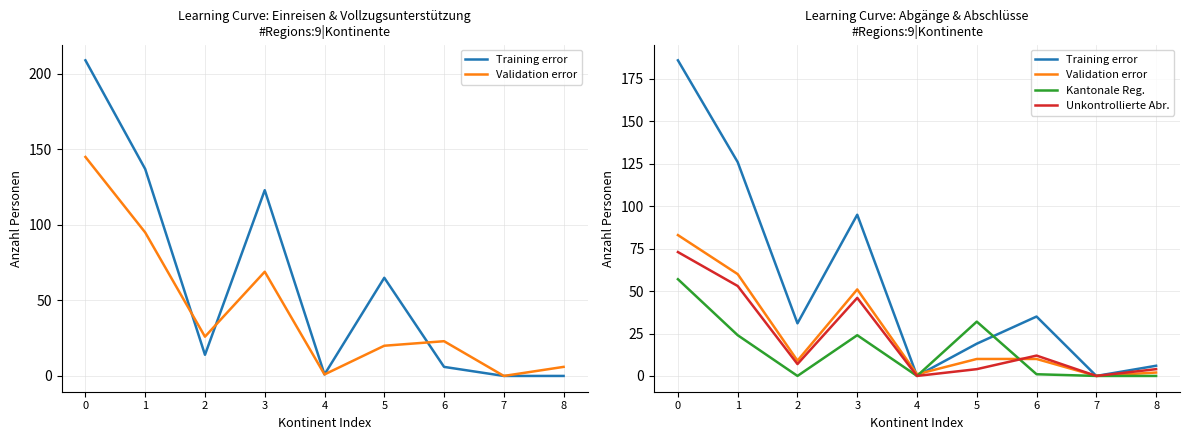

What is the value of the Validation error point at the 1st from the left?

83